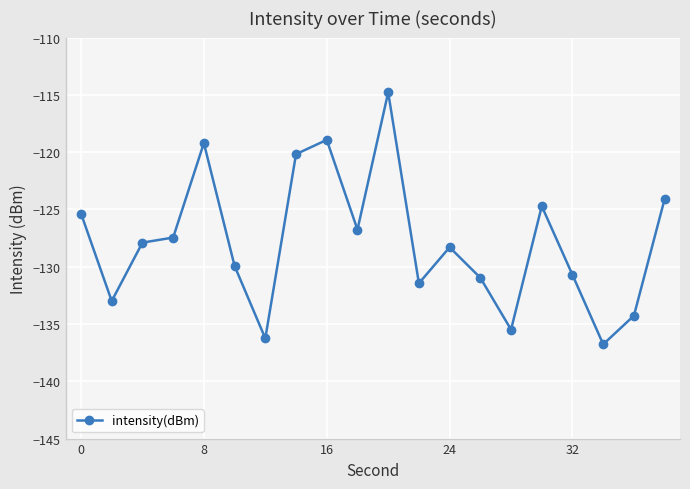

True or false: the data has more than 2 interior local peaks.

True